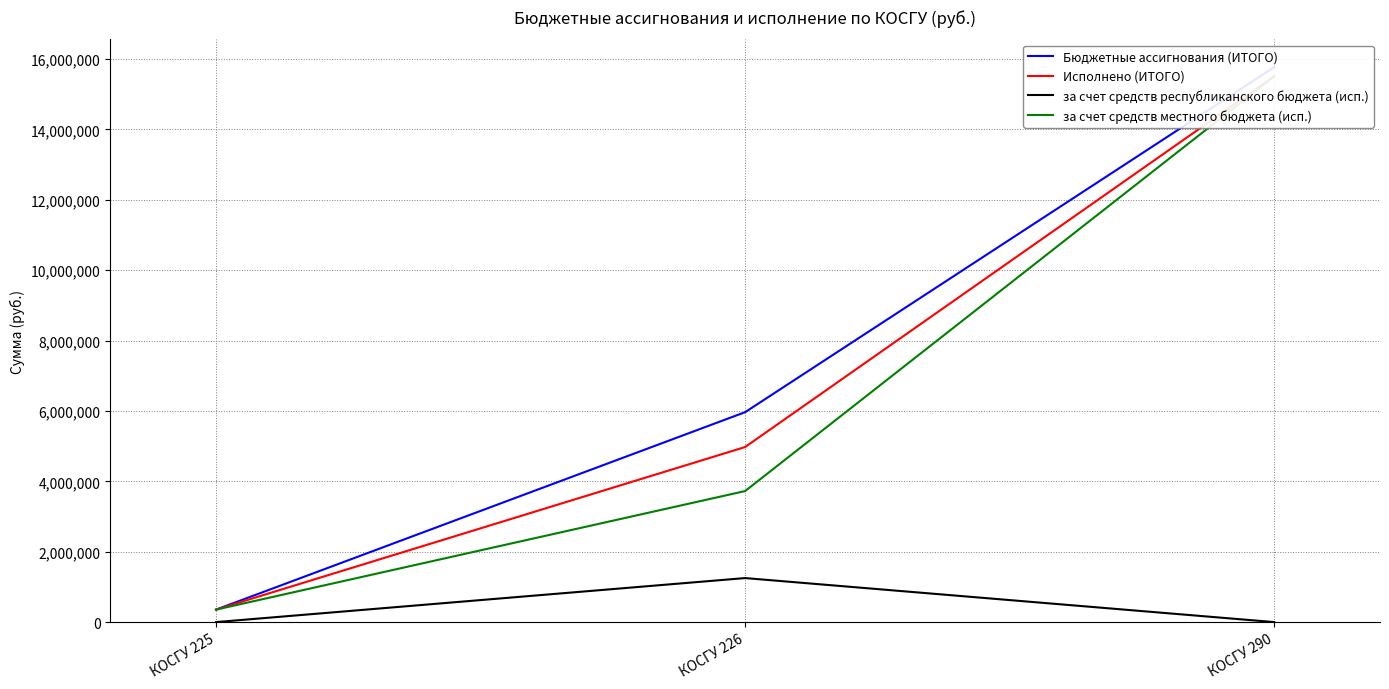

Rank the series at КОСГУ 226 from highest to lowest value.

Бюджетные ассигнования (ИТОГО), Исполнено (ИТОГО), за счет средств местного бюджета (исп.), за счет средств республиканского бюджета (исп.)